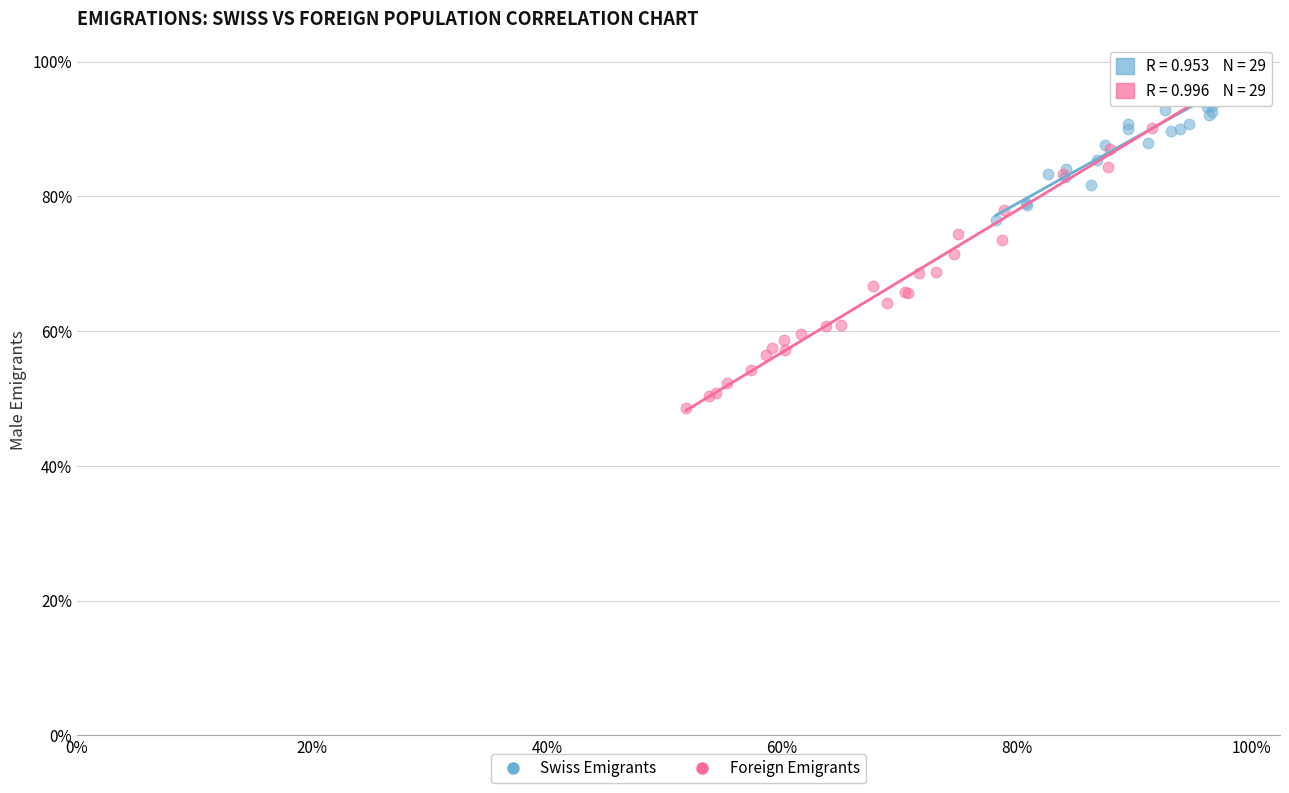

What are all the series names shown in the legend?

Swiss Emigrants, Foreign Emigrants